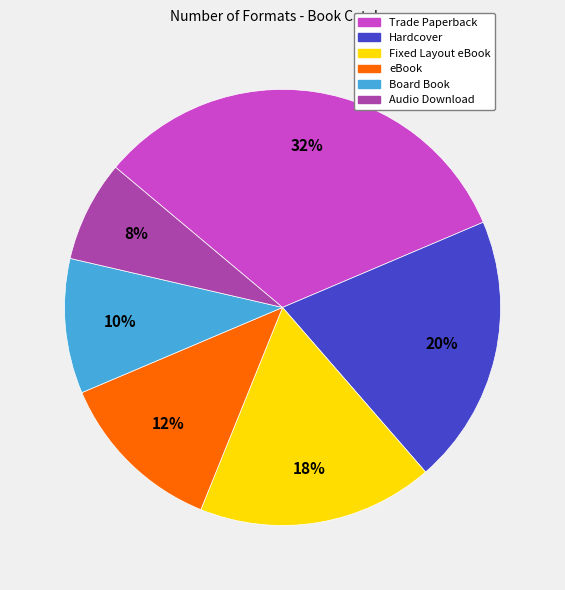

Do eBook and Hardcover together represent more than half of the pie?

No